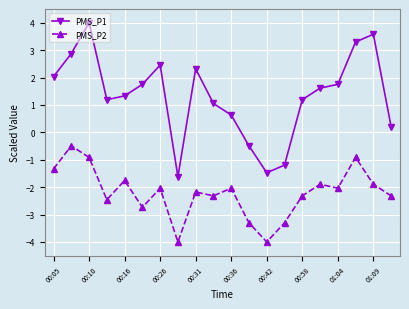

What is the value of the PMS_P1 point at the 14th from the left?

-1.2